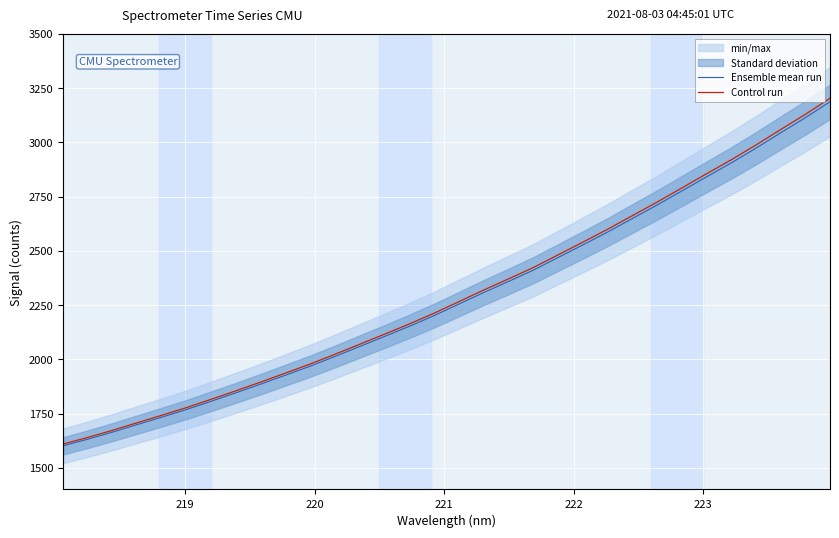

What is the maximum value for Control run?

3203.7